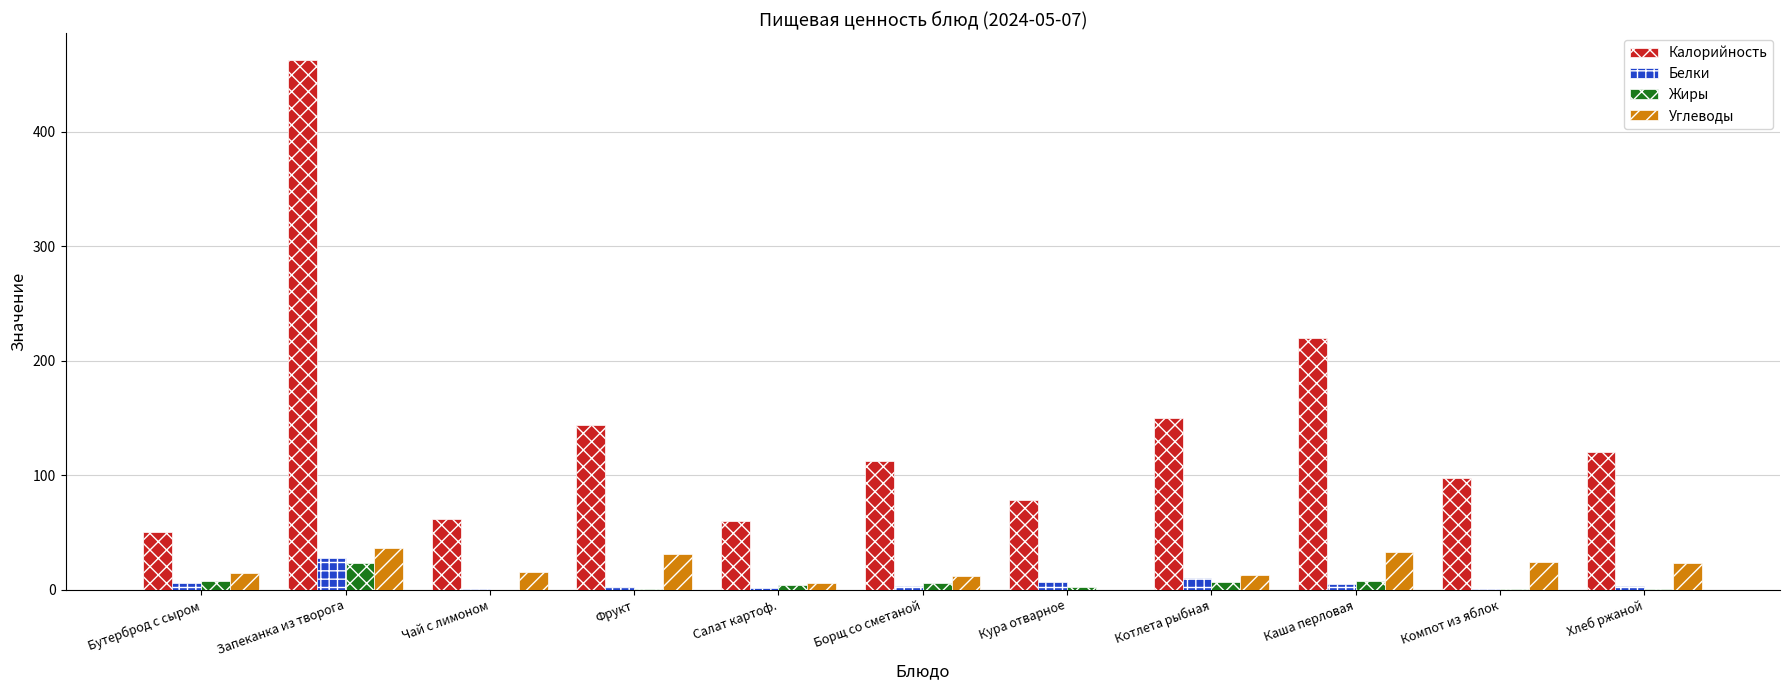

Which category has the highest value across all series?

Запеканка из творога